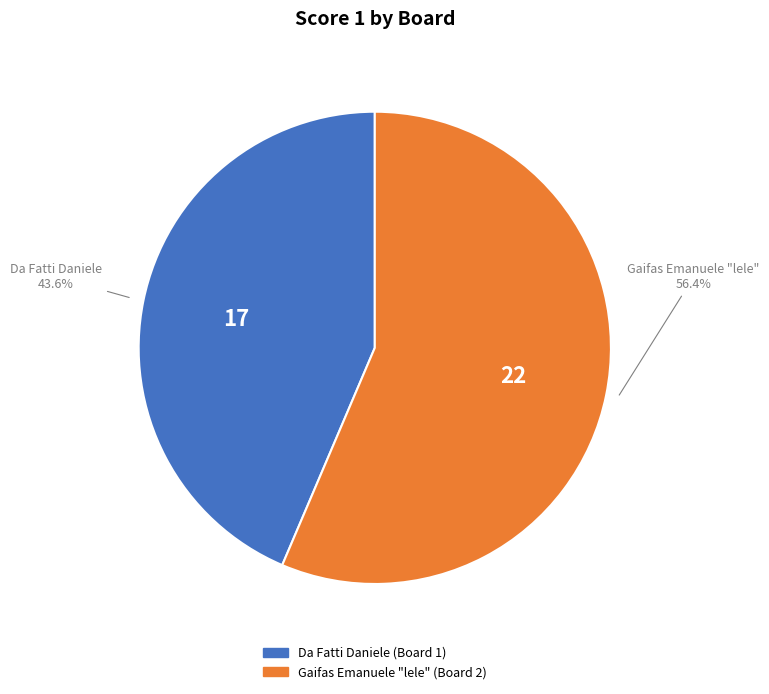

Between Da Fatti Daniele and Gaifas Emanuele "lele", which is larger?

Gaifas Emanuele "lele"